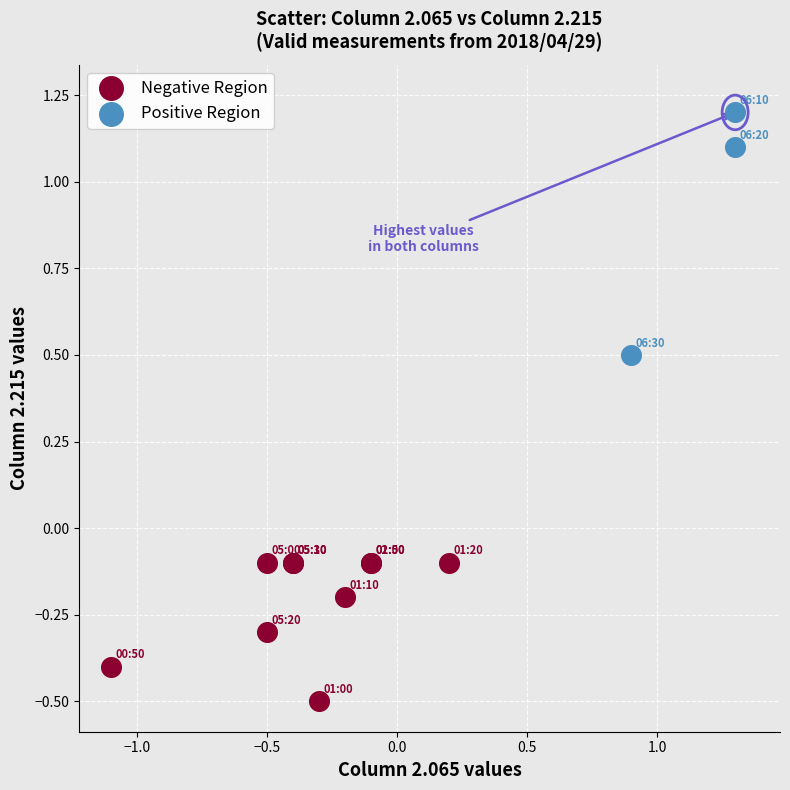

Which series reaches the maximum Y coordinate?

Positive Region